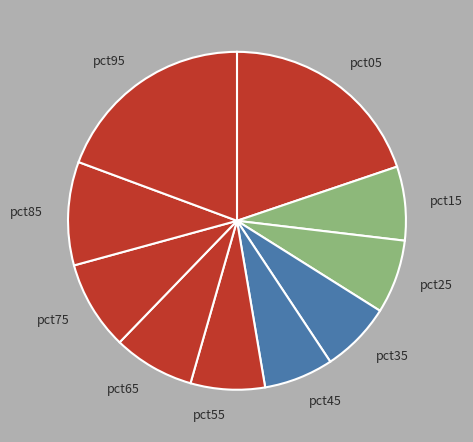

What is the ratio of the value at pct75 to the value at pct95?

0.4